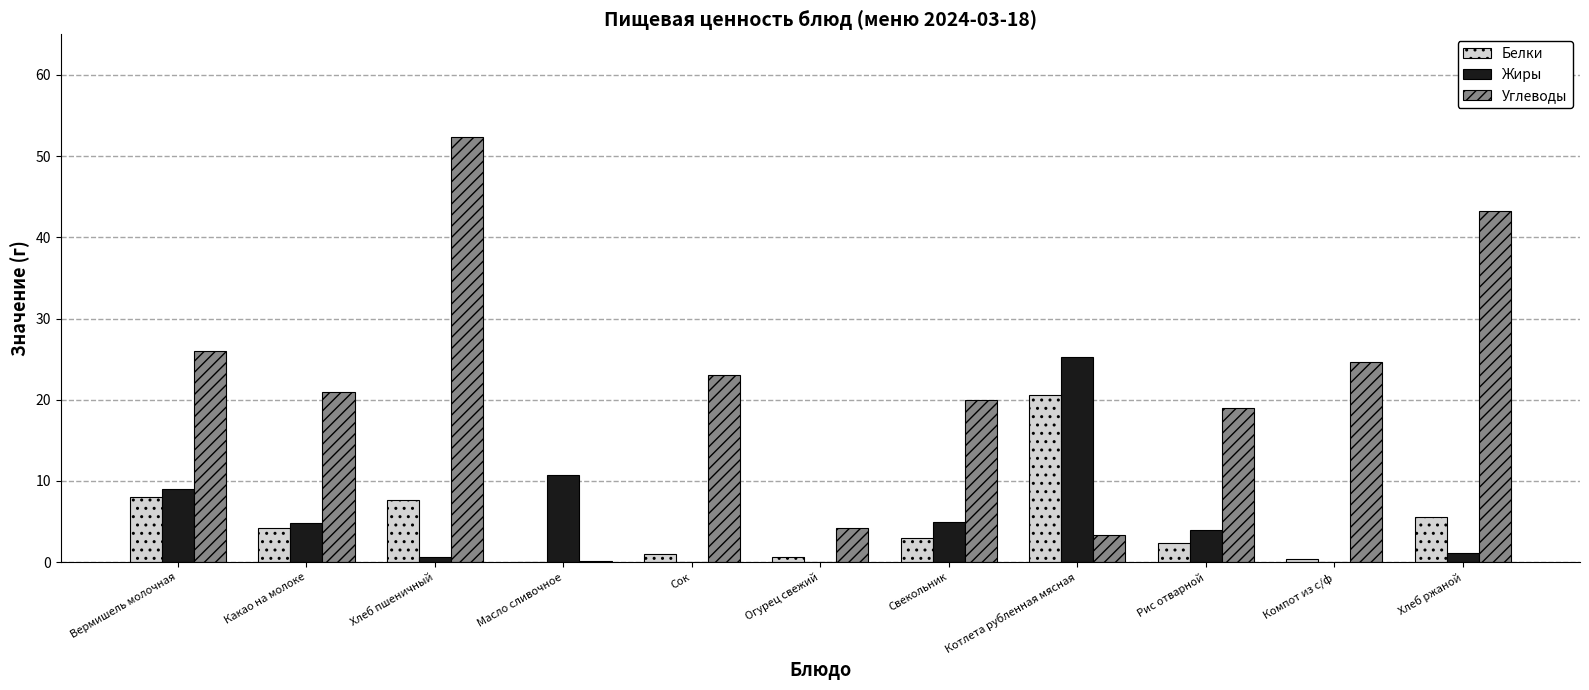

At which category is the sum across all series the highest?

Хлеб пшеничный